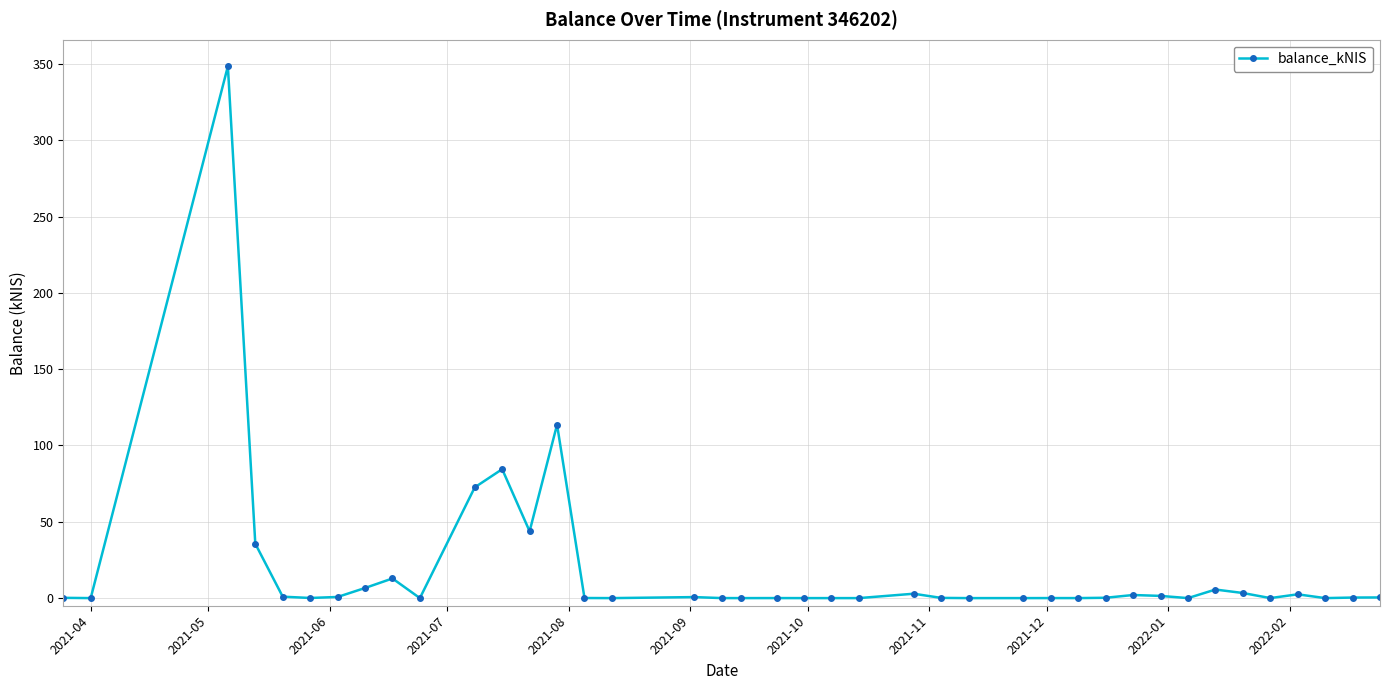

True or false: the data has more than 1 interior local peaks.

True